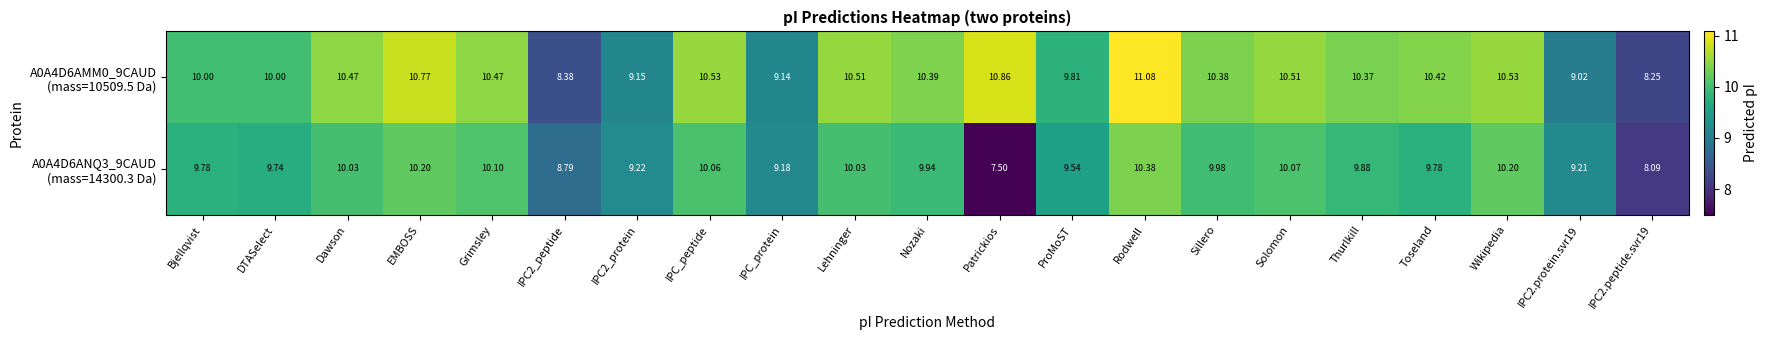

How many series are shown in this chart?

2